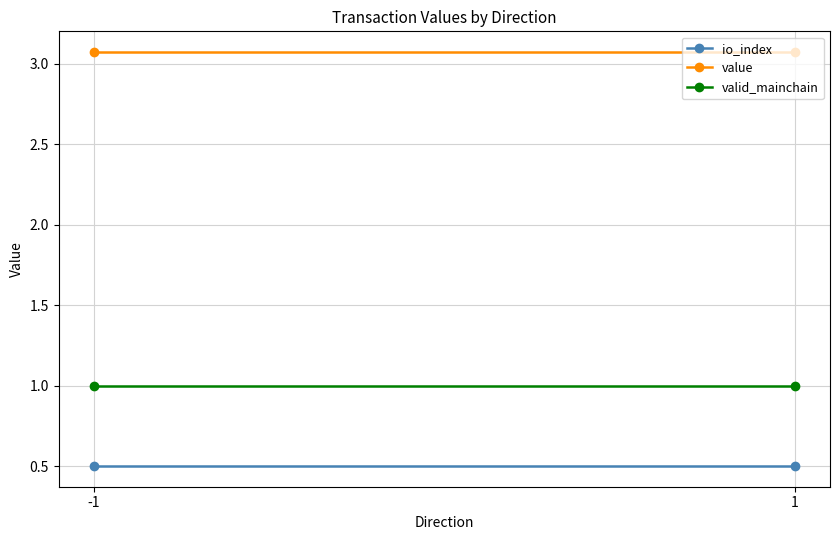

Read the value value at -1.

3.1